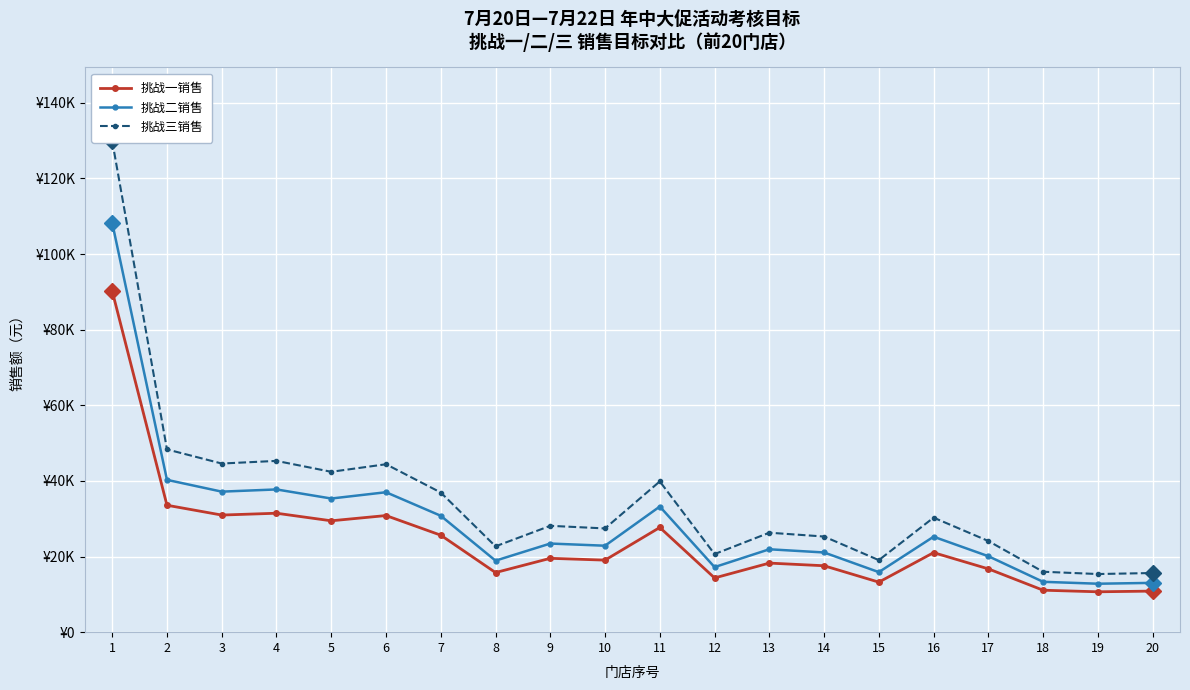

What is the sum of the 挑战一销售 values at 1 and 12?

104542.4